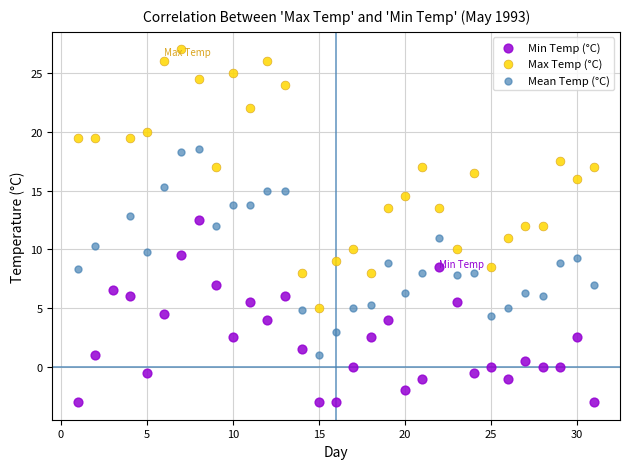

Which series has the widest spread of Y values?

Max Temp (°C)